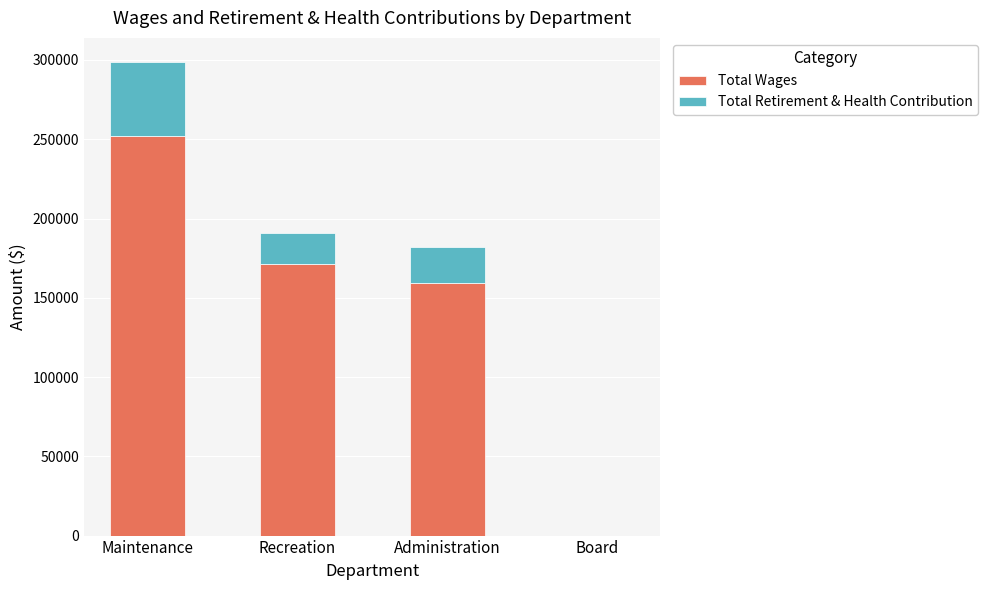

Reading left to right, transcribe the values for Total Wages.

Maintenance=252342	Recreation=171546	Administration=159323	Board=0